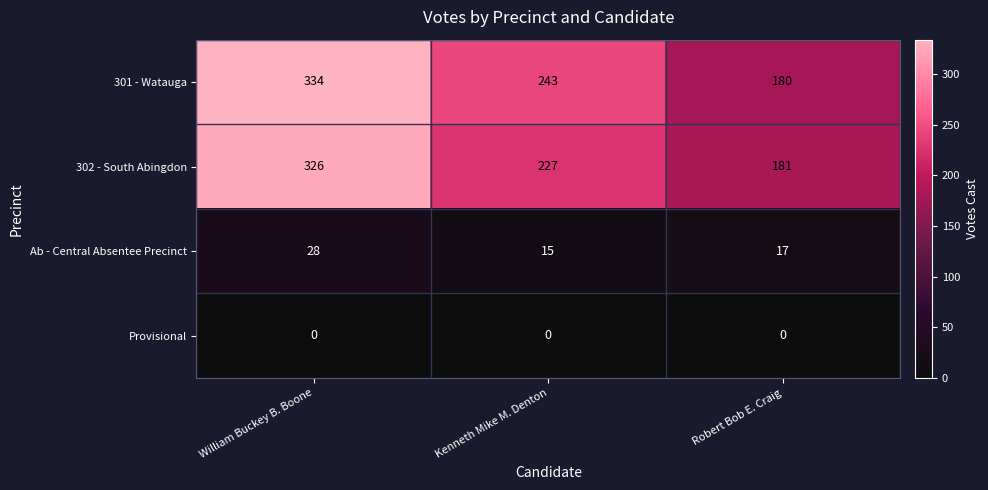

What is the total value across all series at William Buckey B. Boone?

688